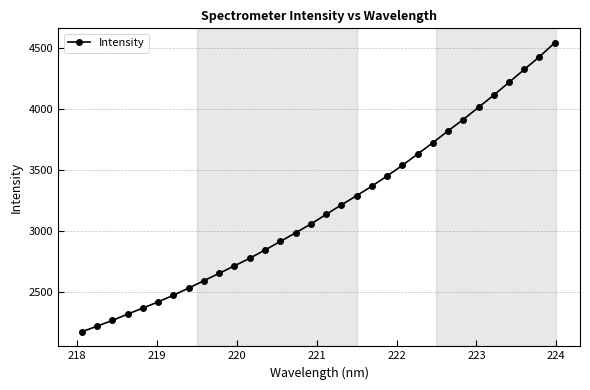

What is the value of the 10th point from the left?

2655.3